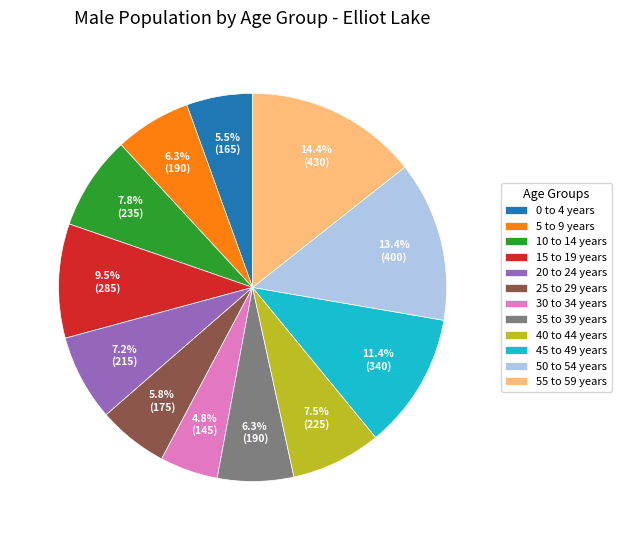

How many slices are in this pie chart?

12